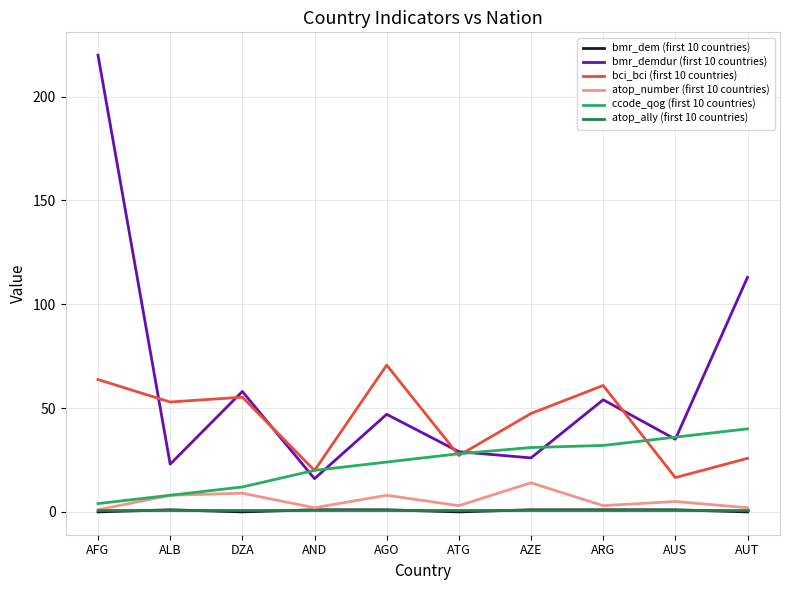

Where does the bmr_demdur (first 10 countries) series first go above 47?

AFG